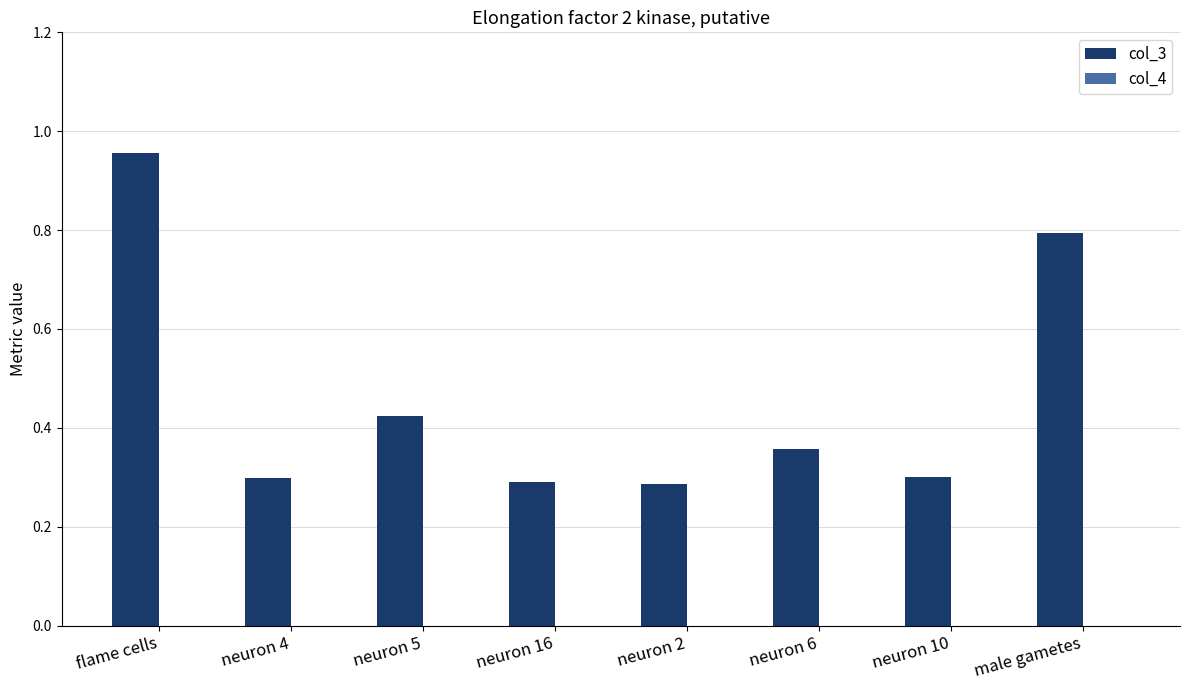

True or false: col_3 has a value of 0.3 at neuron 2.

True